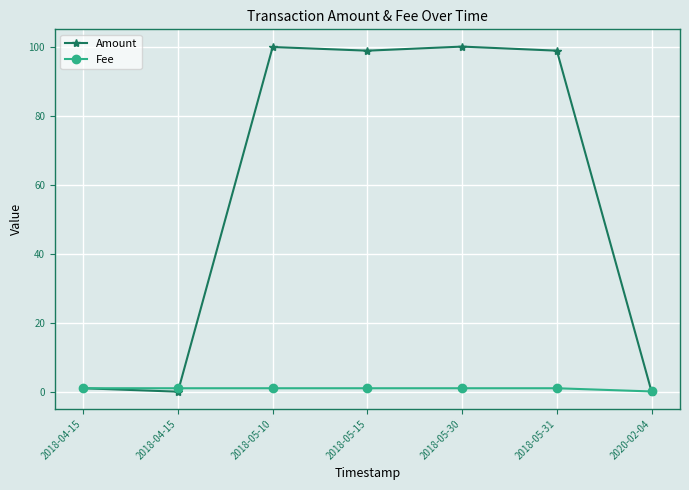

How many categories are shown in the chart?

7